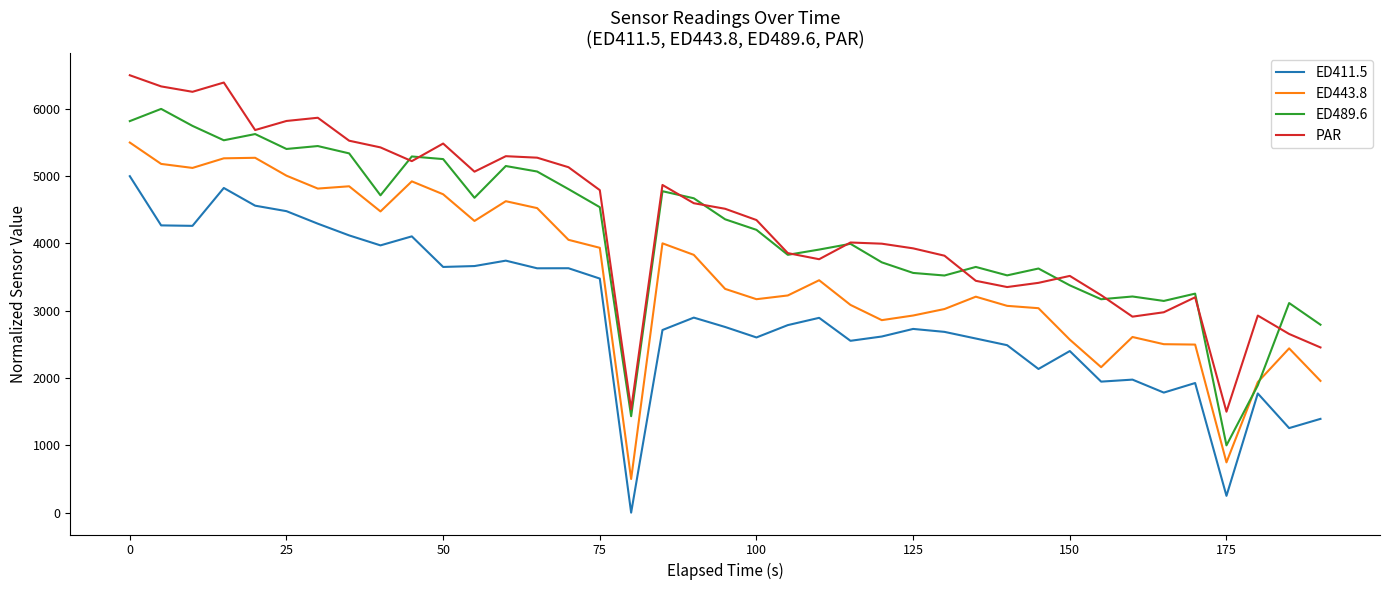

How many lines are shown in the chart?

4